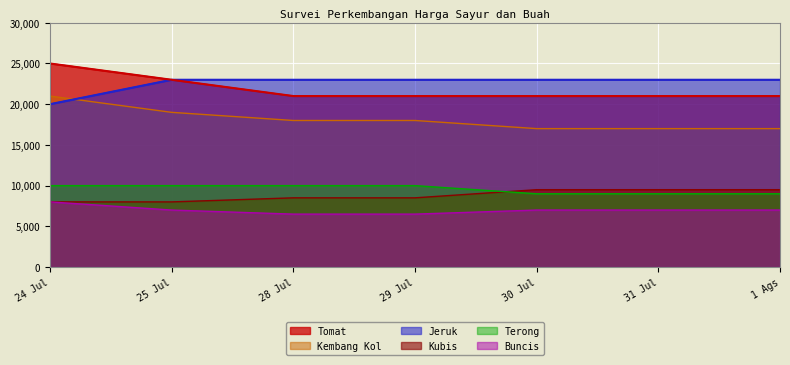

What is the average value of the Kubis series?

8786